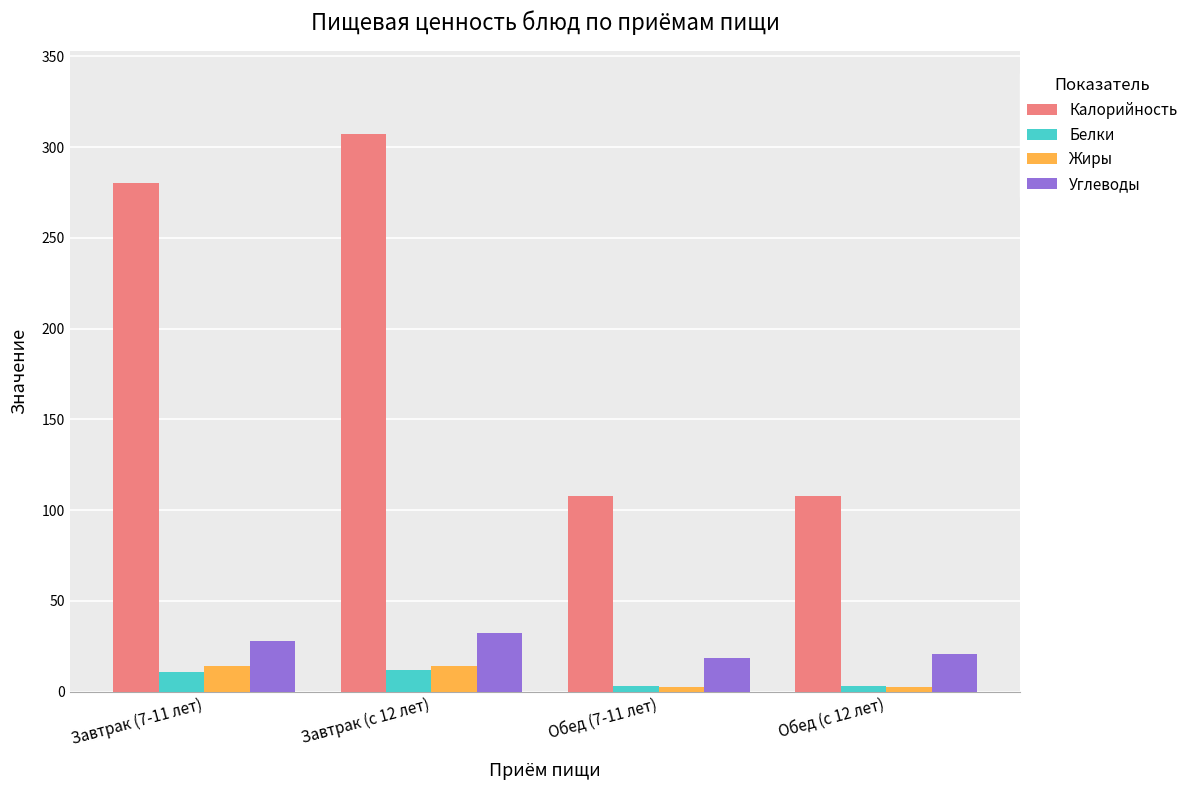

How many distinct data groups are displayed?

4